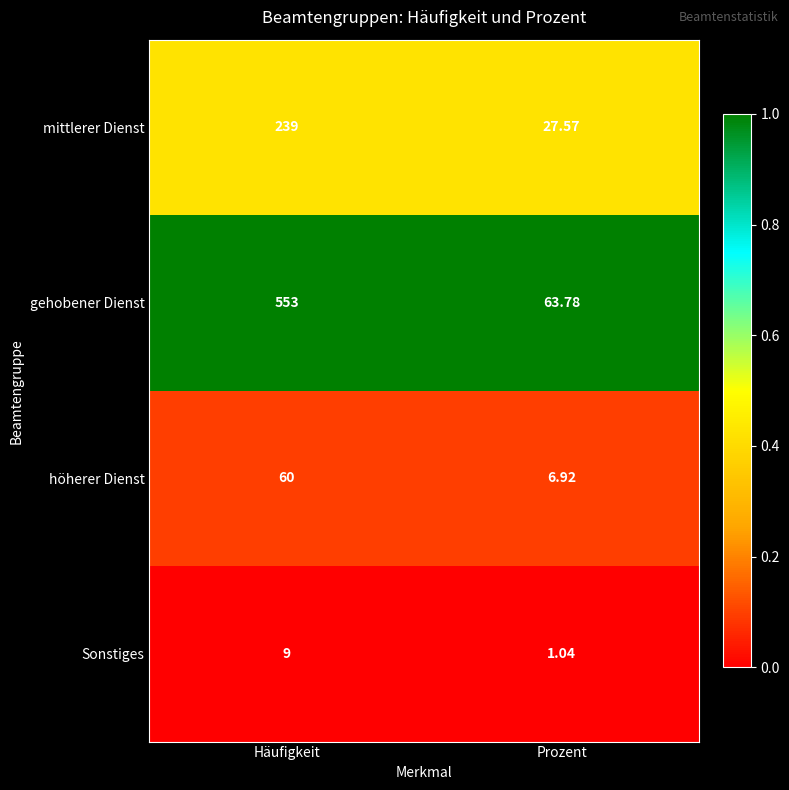

Where is mittlerer Dienst nearest to the value 133?

Prozent